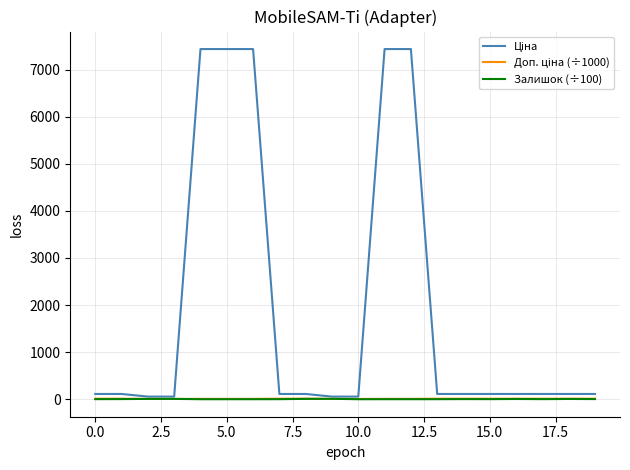

What is the maximum value shown in the chart?

7436.2